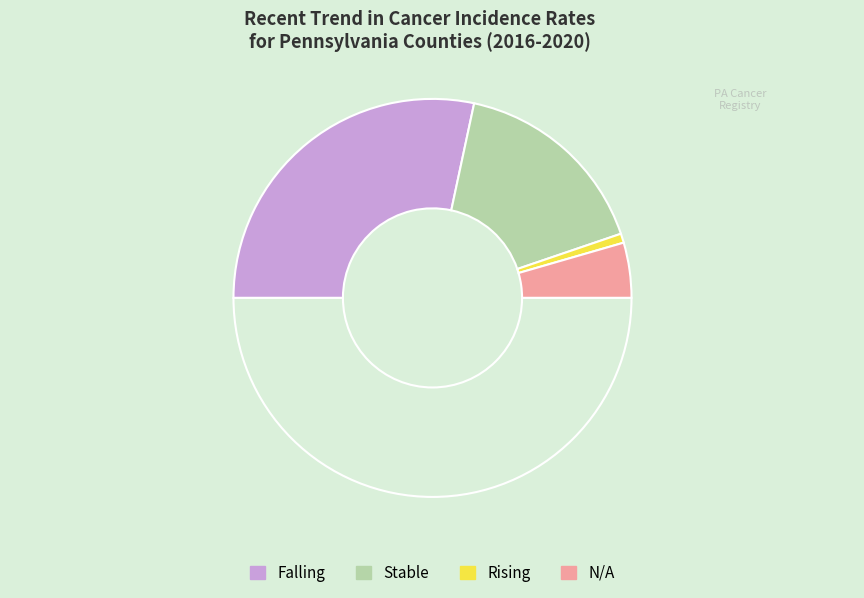

What is the smallest slice in the pie chart?

rising